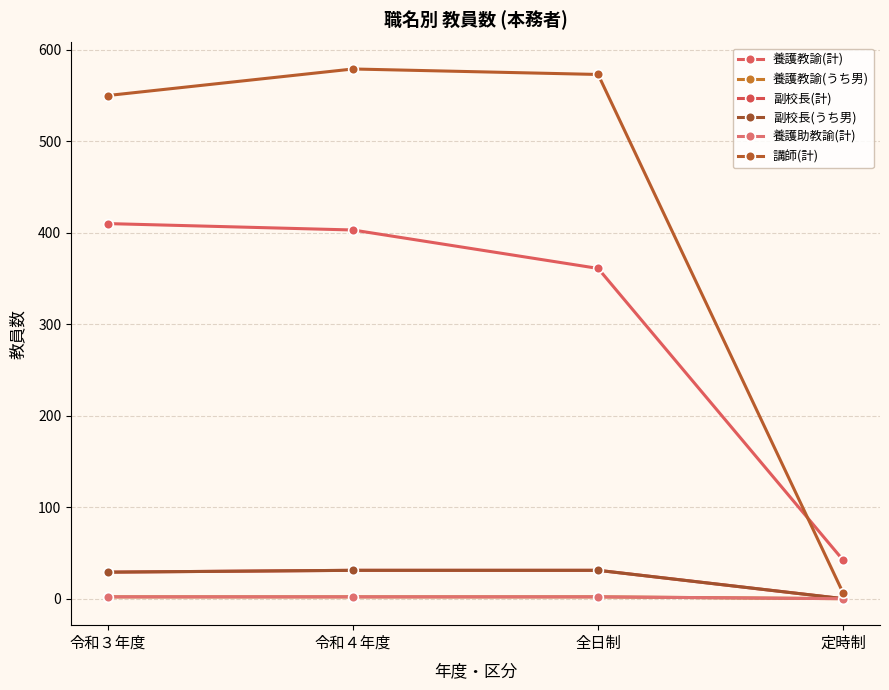

What is the label of the 2nd point from the left?

令和４年度